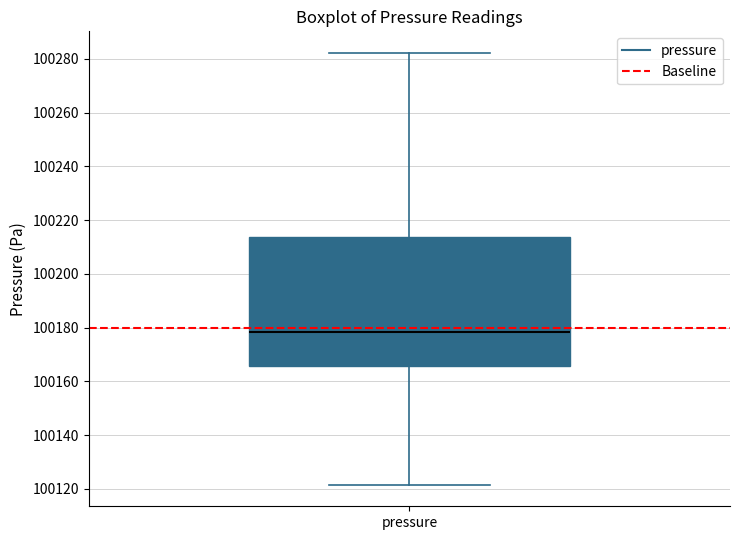

Transcribe this box plot: give where the median line is, the range the box spans, and where the two whiskers end, as read against the y-axis. The values are not printed on the chart, so give them approximately, as read against the axis.

median 100178, box 100166 to 100214, whiskers 100122 to 100282